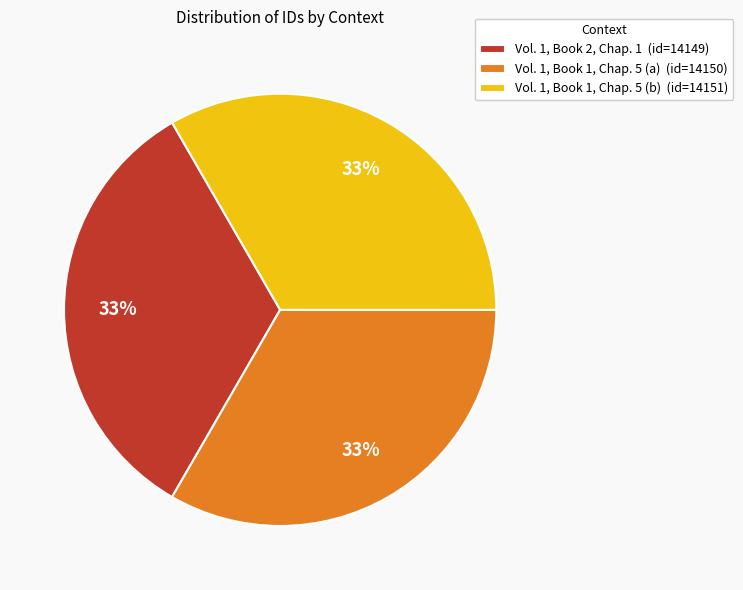

Does Vol. 1, Book 1, Chap. 5 (a) account for over 50% of the chart?

No